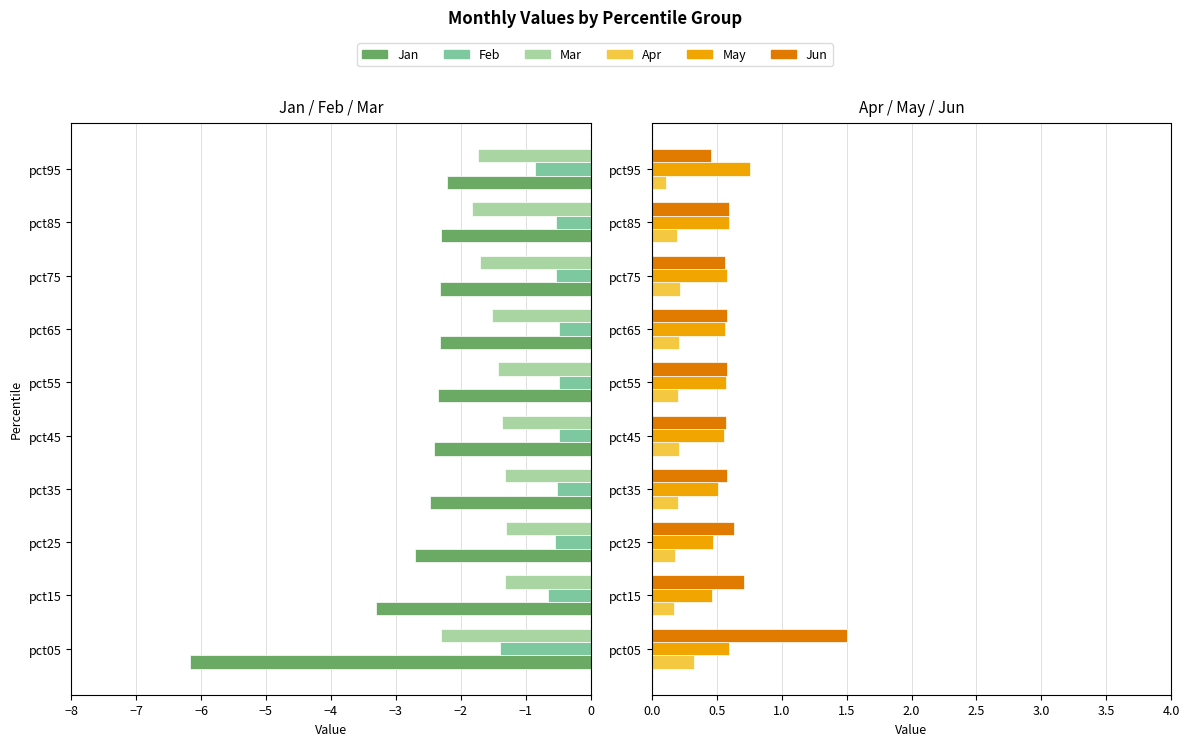

Which series has the largest range (max minus min)?

Jan